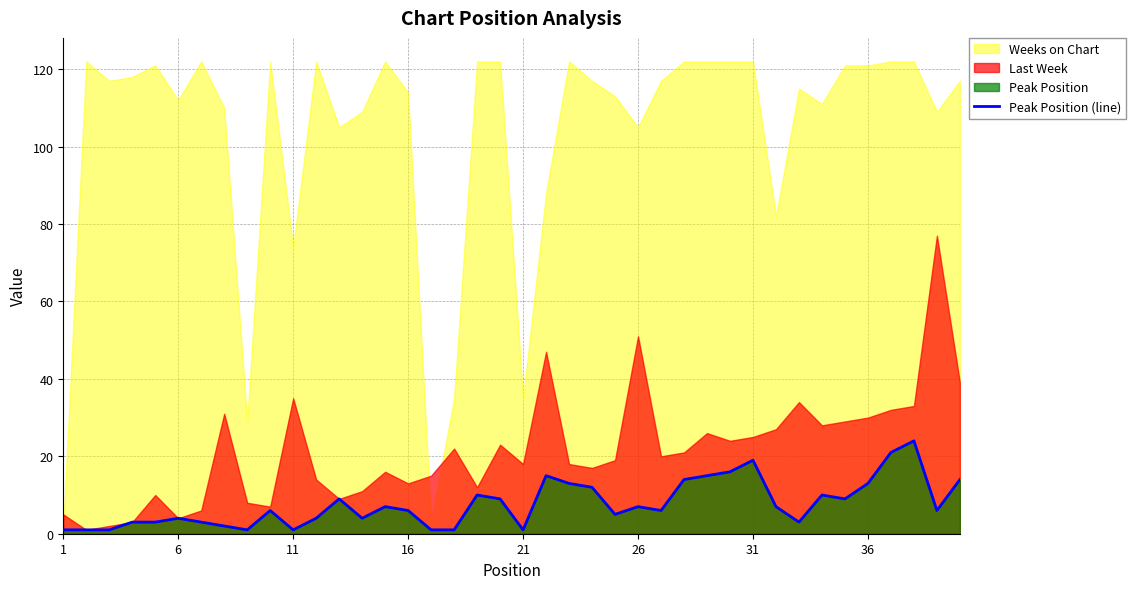

Is it true that Peak Position (line) equals 19 at 31?

True